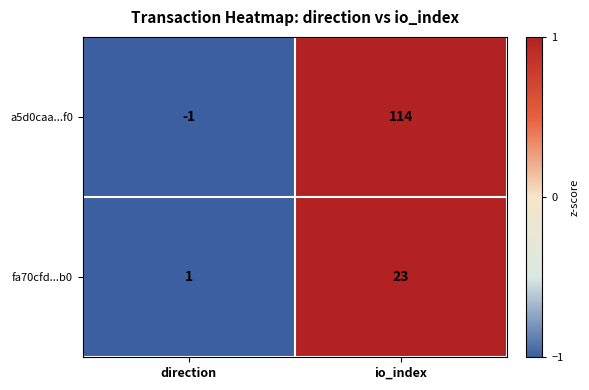

True or false: fa70cfd...b0 has a value of 1 at direction.

True